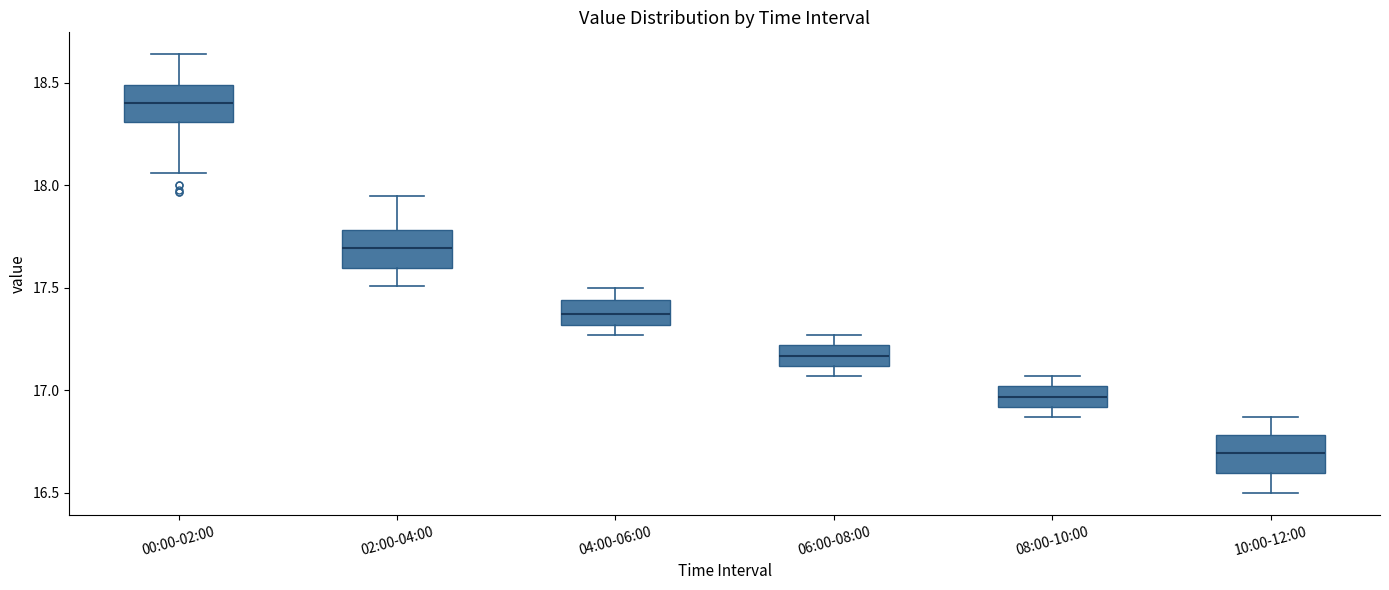

Reading left to right, read every box against the y-axis: the position of its median line, the range the box covers, and the ends of its whiskers. The values are not printed on the chart, so give them approximately, as read against the axis.

00:00-02:00: median 18.40, box 18.30 to 18.50, whiskers 18.05 to 18.65
02:00-04:00: median 17.70, box 17.60 to 17.80, whiskers 17.50 to 17.95
04:00-06:00: median 17.40, box 17.30 to 17.45, whiskers 17.25 to 17.50
06:00-08:00: median 17.15, box 17.10 to 17.20, whiskers 17.05 to 17.25
08:00-10:00: median 16.95, box 16.90 to 17.00, whiskers 16.85 to 17.05
10:00-12:00: median 16.70, box 16.60 to 16.80, whiskers 16.50 to 16.85